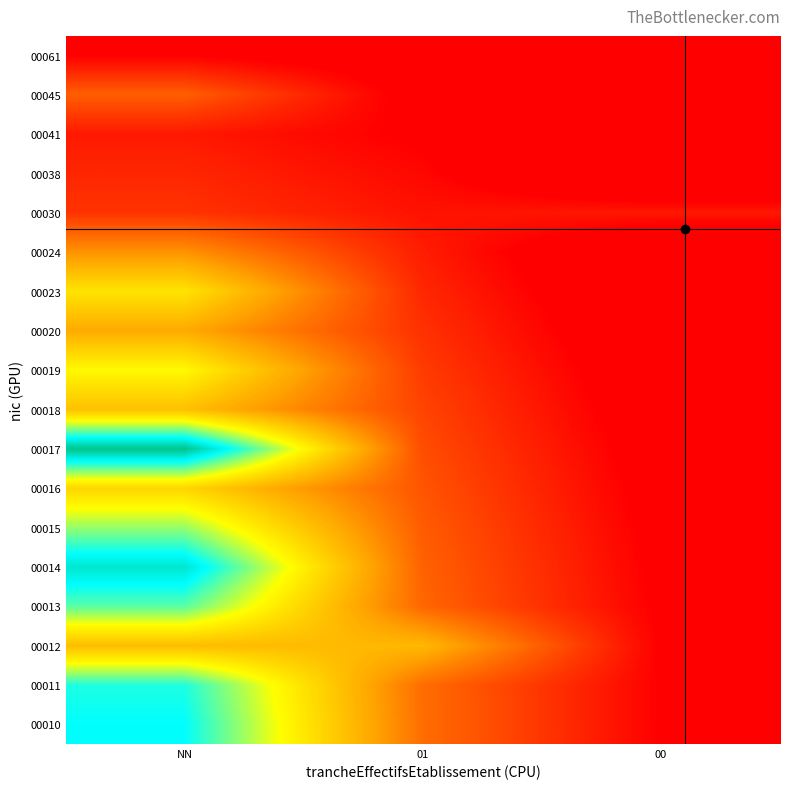

Reading left to right, extract all data points from this chart.

00010: NN=0.3	01=0.8	00=1.0
00011: NN=0.3	01=0.8	00=1.0
00012: NN=0.6	01=0.7	00=1.0
00013: NN=0.4	01=0.8	00=1.0
00014: NN=0.2	01=0.8	00=1.0
00015: NN=0.4	01=0.8	00=1.0
00016: NN=0.6	01=0.8	00=1.0
00017: NN=0.2	01=0.9	00=1.0
00018: NN=0.6	01=0.9	00=1.0
00019: NN=0.5	01=0.9	00=1.1
00020: NN=0.7	01=0.9	00=1.1
00023: NN=0.6	01=0.9	00=1.1
00024: NN=0.7	01=0.9	00=1.1
00030: NN=0.9	01=1.0	00=1.0
00038: NN=0.9	01=1.0	00=1.1
00041: NN=1.0	01=1.0	00=1.1
00045: NN=0.8	01=1.0	00=1.1
00061: NN=1.0	01=1.0	00=1.2